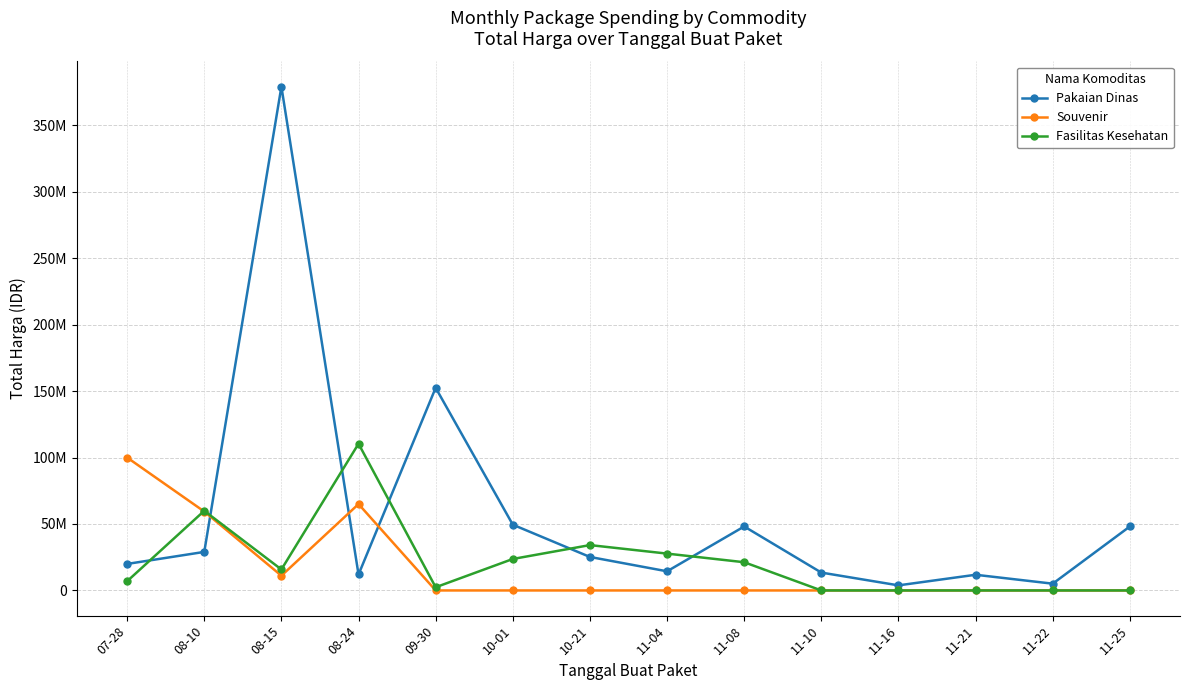

What are all the series names shown in the legend?

Pakaian Dinas, Souvenir, Fasilitas Kesehatan